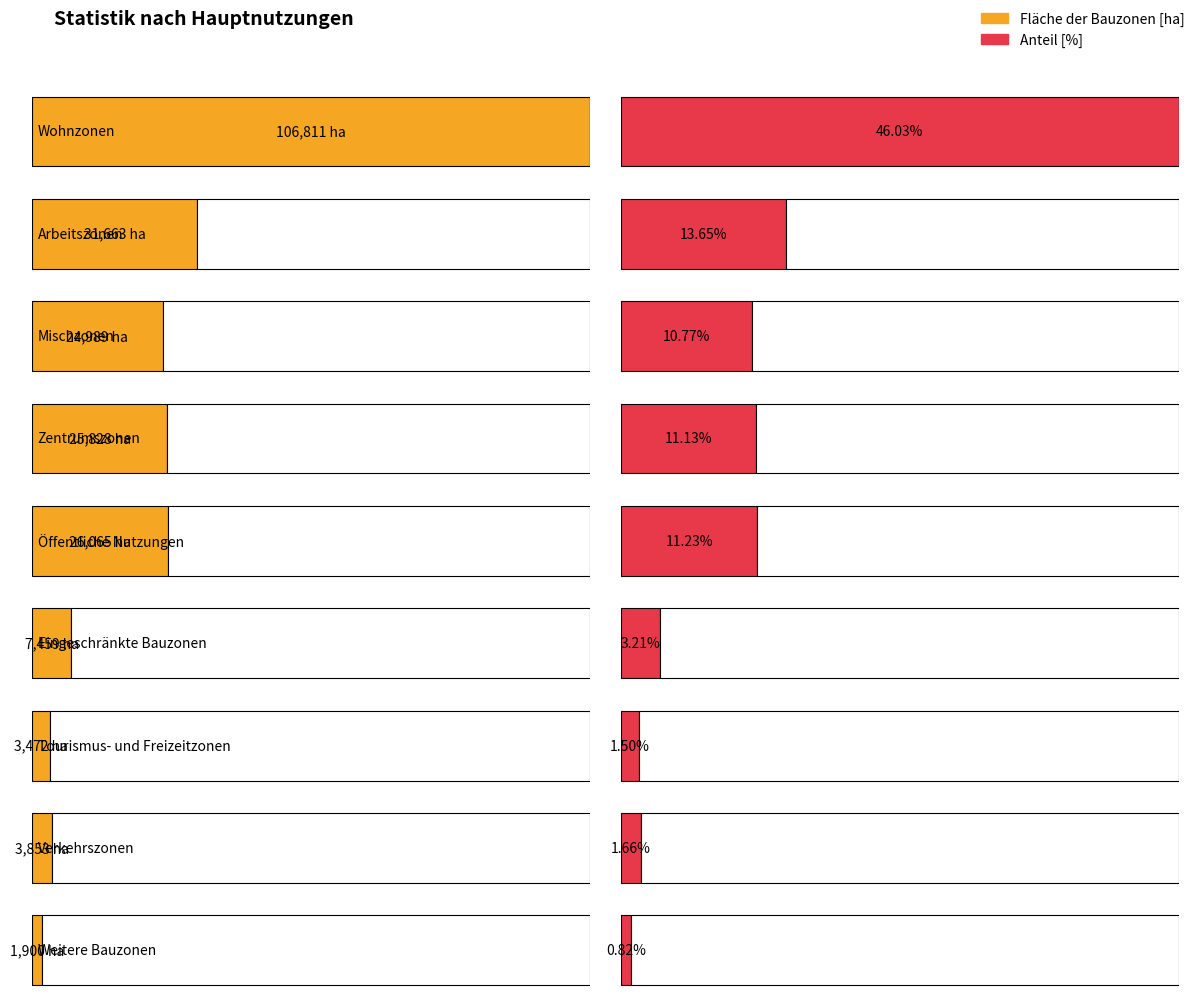

Between Öffentliche Nutzungen and Weitere Bauzonen, which series saw the biggest shift?

Fläche der Bauzonen [ha]